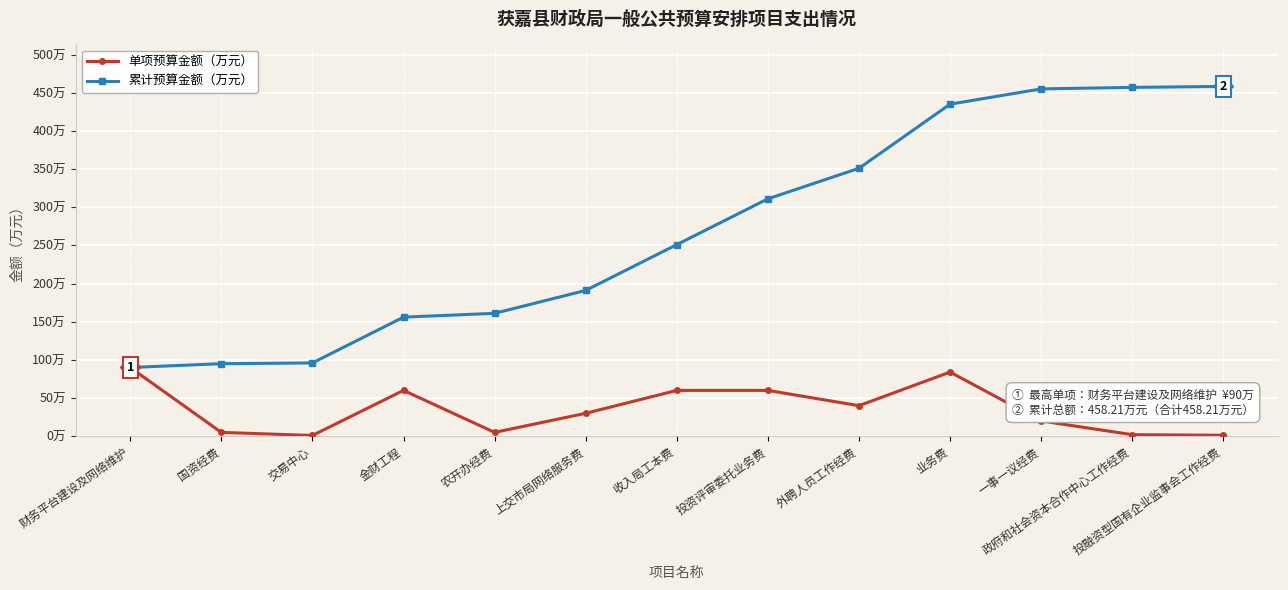

What is the sum of all 累计预算金额（万元） values?

3506.8